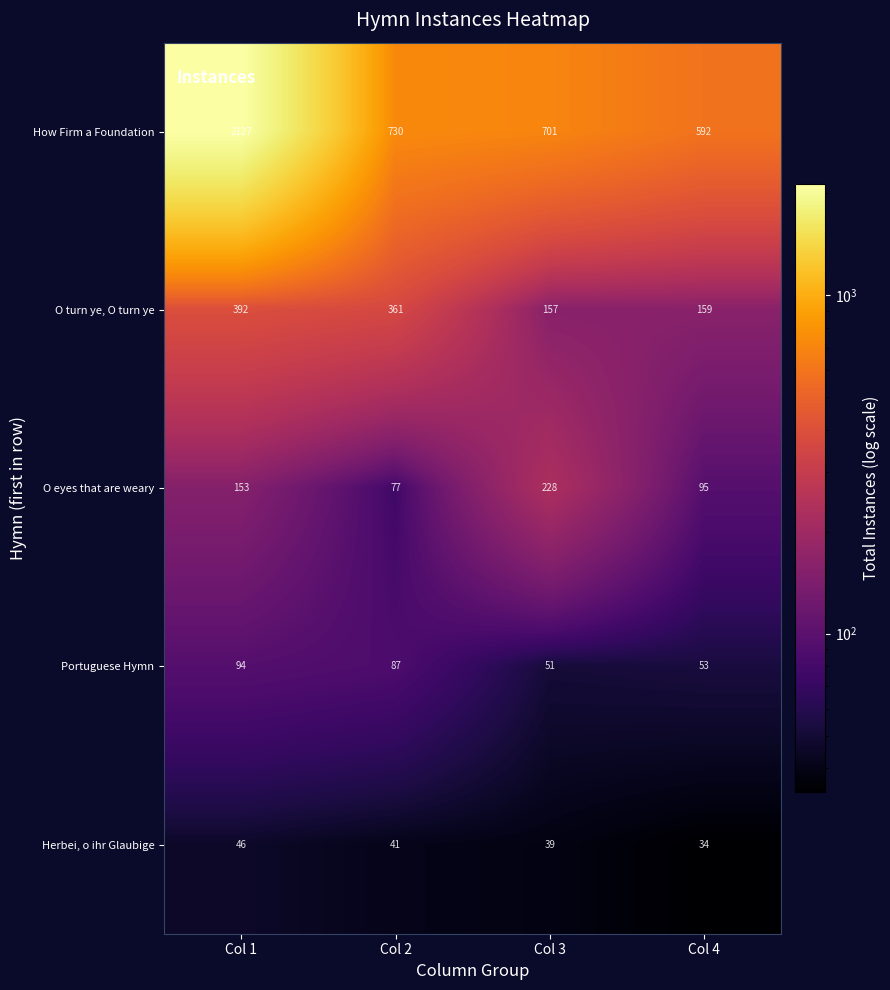

List the series in order of their peak value, highest first.

How Firm a Foundation, O turn ye, O turn ye, O eyes that are weary, Portuguese Hymn, Herbei, o ihr Glaubige